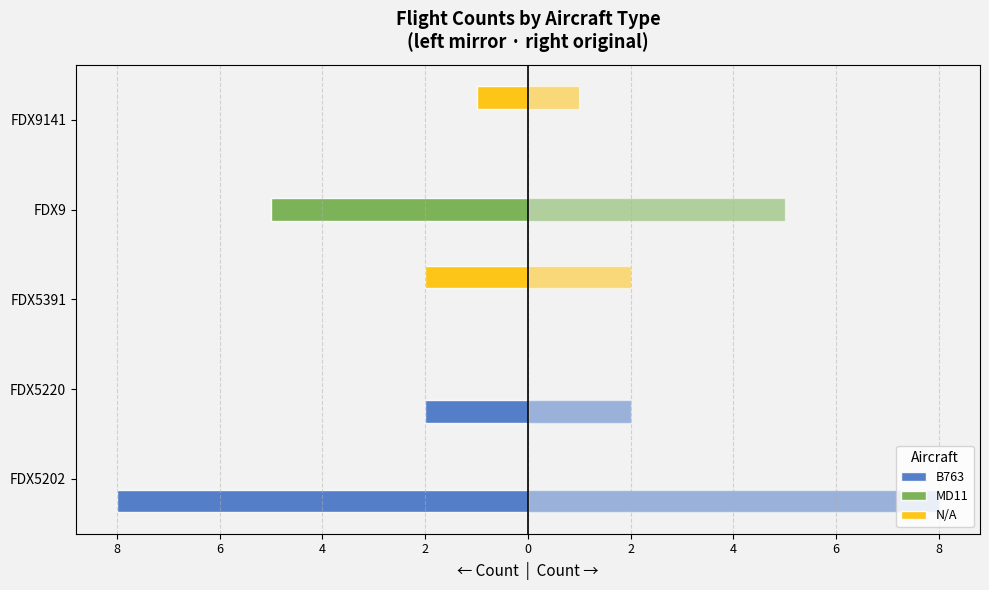

What are all the series names shown in the legend?

B763, MD11, N/A